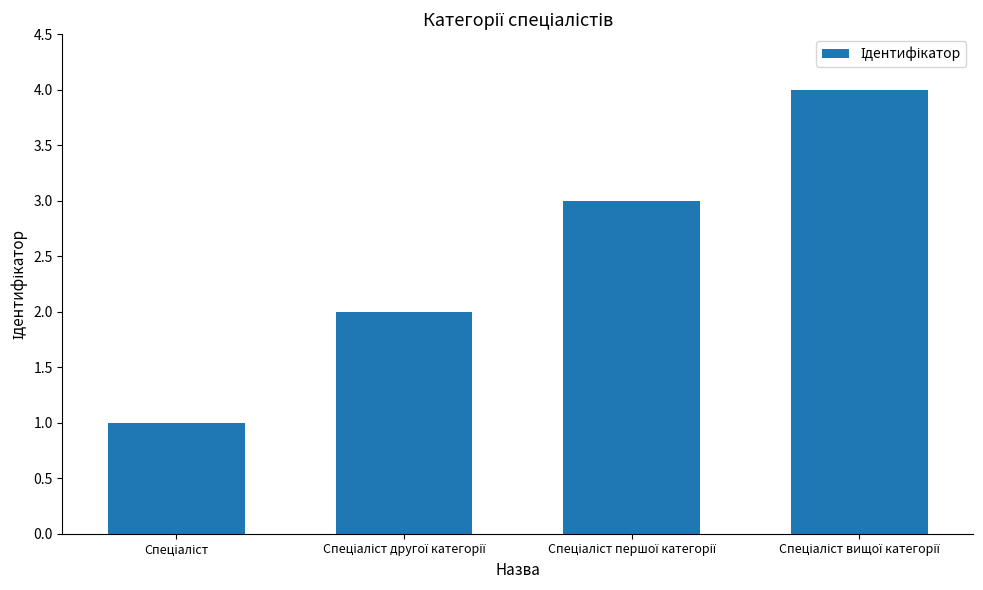

What is the maximum value shown in the chart?

4